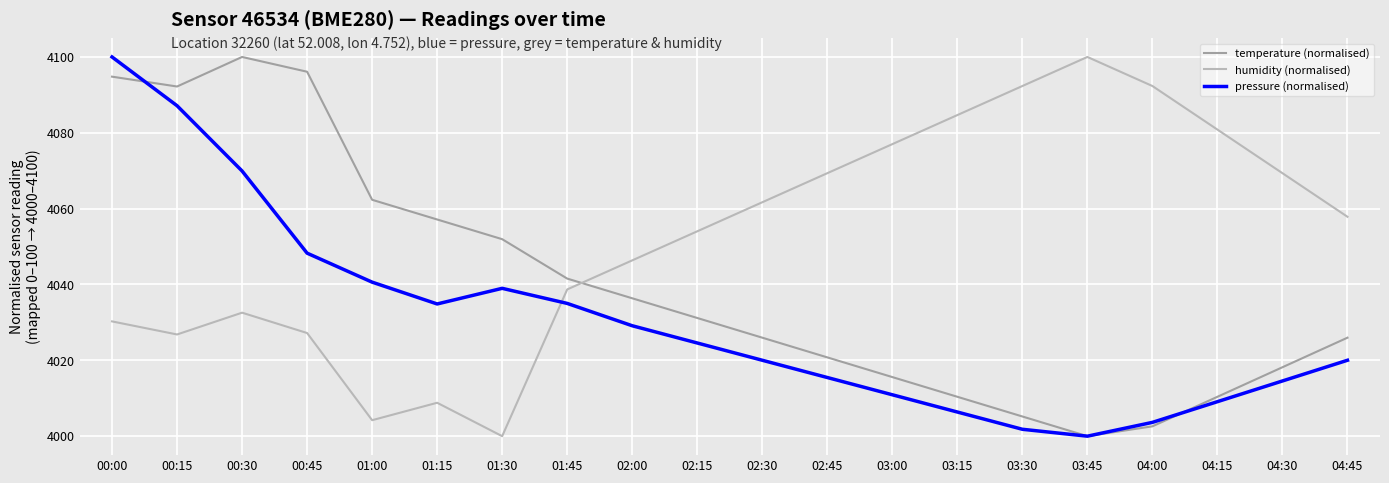

True or false: pressure (normalised) has a value of 5375.6 at 04:00.

False